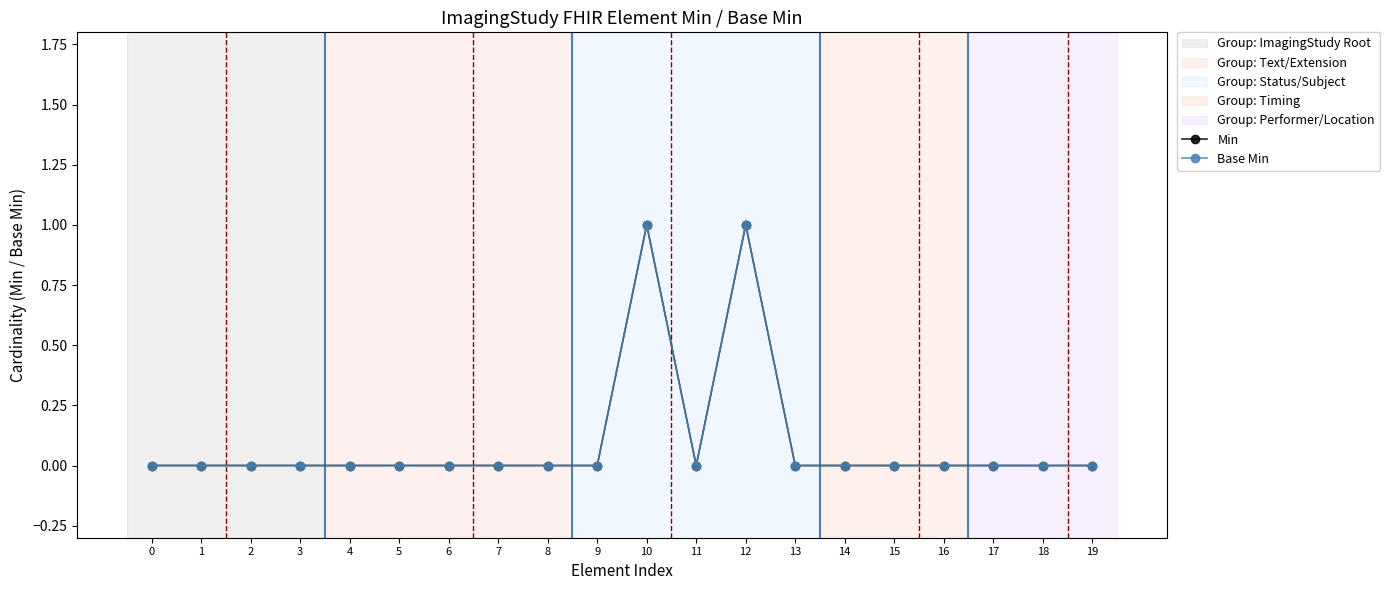

Reading left to right, list all the values displayed in this chart.

Min: 0	0	0	0	0	0	0	0	0	0	1	0	1	0	0	0	0	0	0	0
Base Min: 0	0	0	0	0	0	0	0	0	0	1	0	1	0	0	0	0	0	0	0